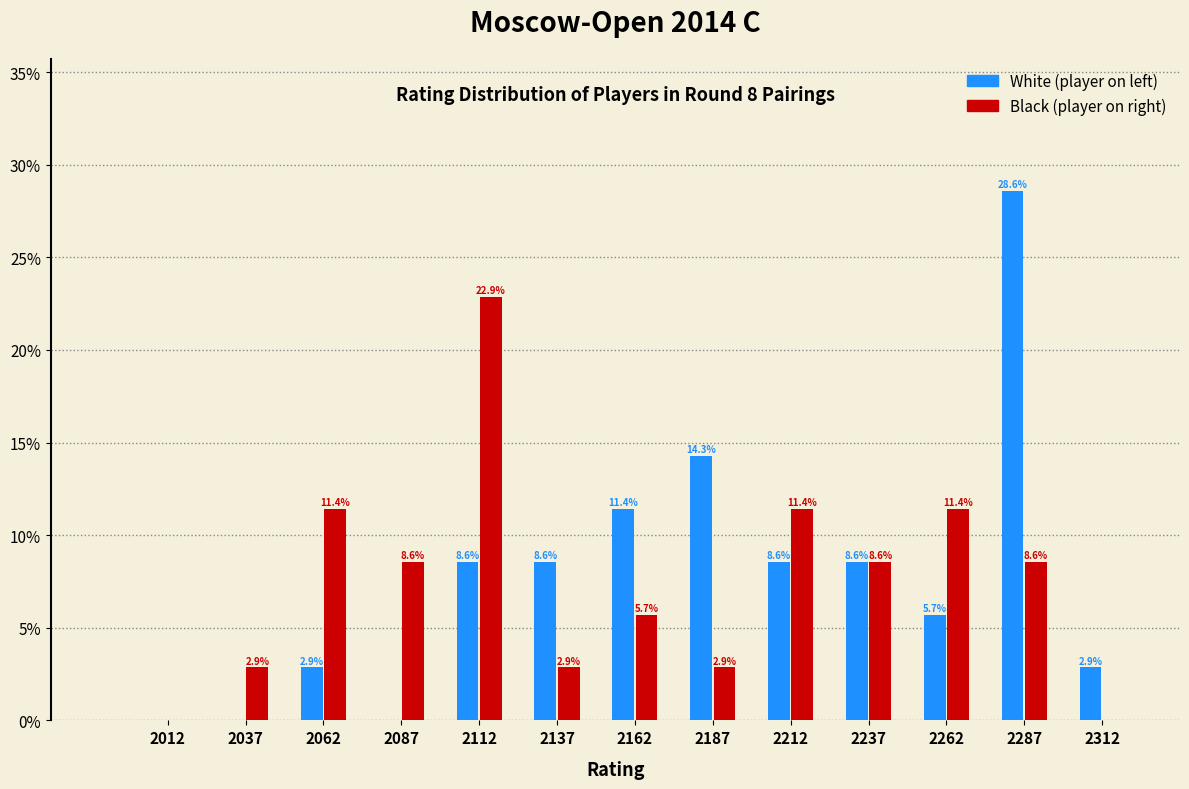

Reading left to right, transcribe all the data shown in this chart.

White: 2012=0.0	2037=0.0	2062=2.9	2087=0.0	2112=8.6	2137=8.6	2162=11.4	2187=14.3	2212=8.6	2237=8.6	2262=5.7	2287=28.6	2312=2.9
Black: 2012=0.0	2037=2.9	2062=11.4	2087=8.6	2112=22.9	2137=2.9	2162=5.7	2187=2.9	2212=11.4	2237=8.6	2262=11.4	2287=8.6	2312=0.0